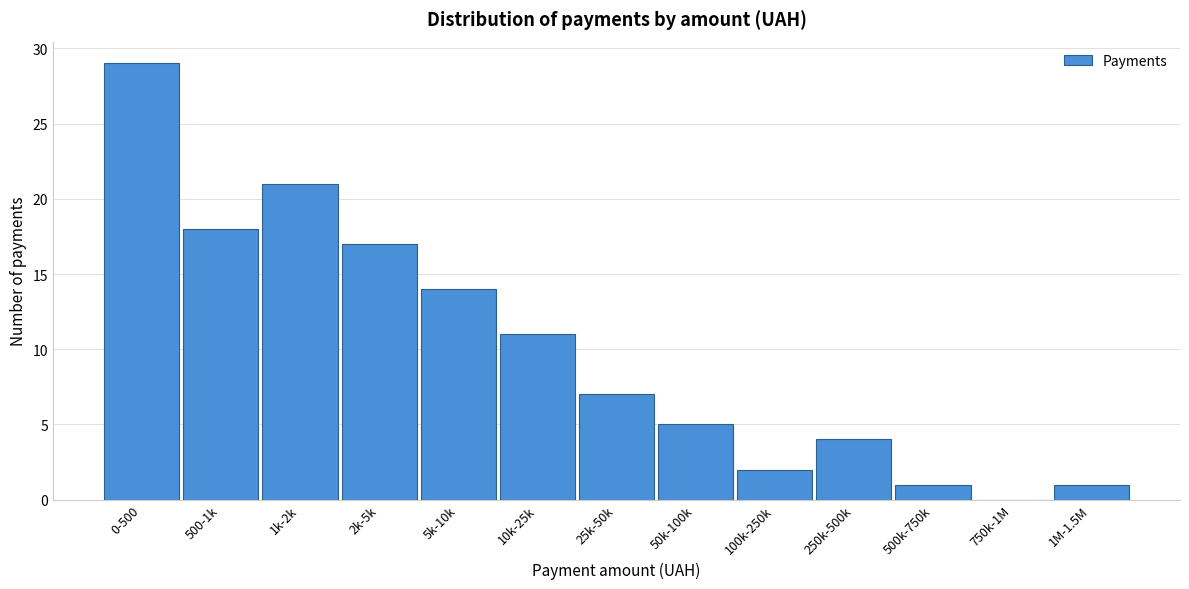

Reading right to left, transcribe all the data shown in this chart.

1M-1.5M=1	750k-1M=0	500k-750k=1	250k-500k=4	100k-250k=2	50k-100k=5	25k-50k=7	10k-25k=11	5k-10k=14	2k-5k=17	1k-2k=21	500-1k=18	0-500=29